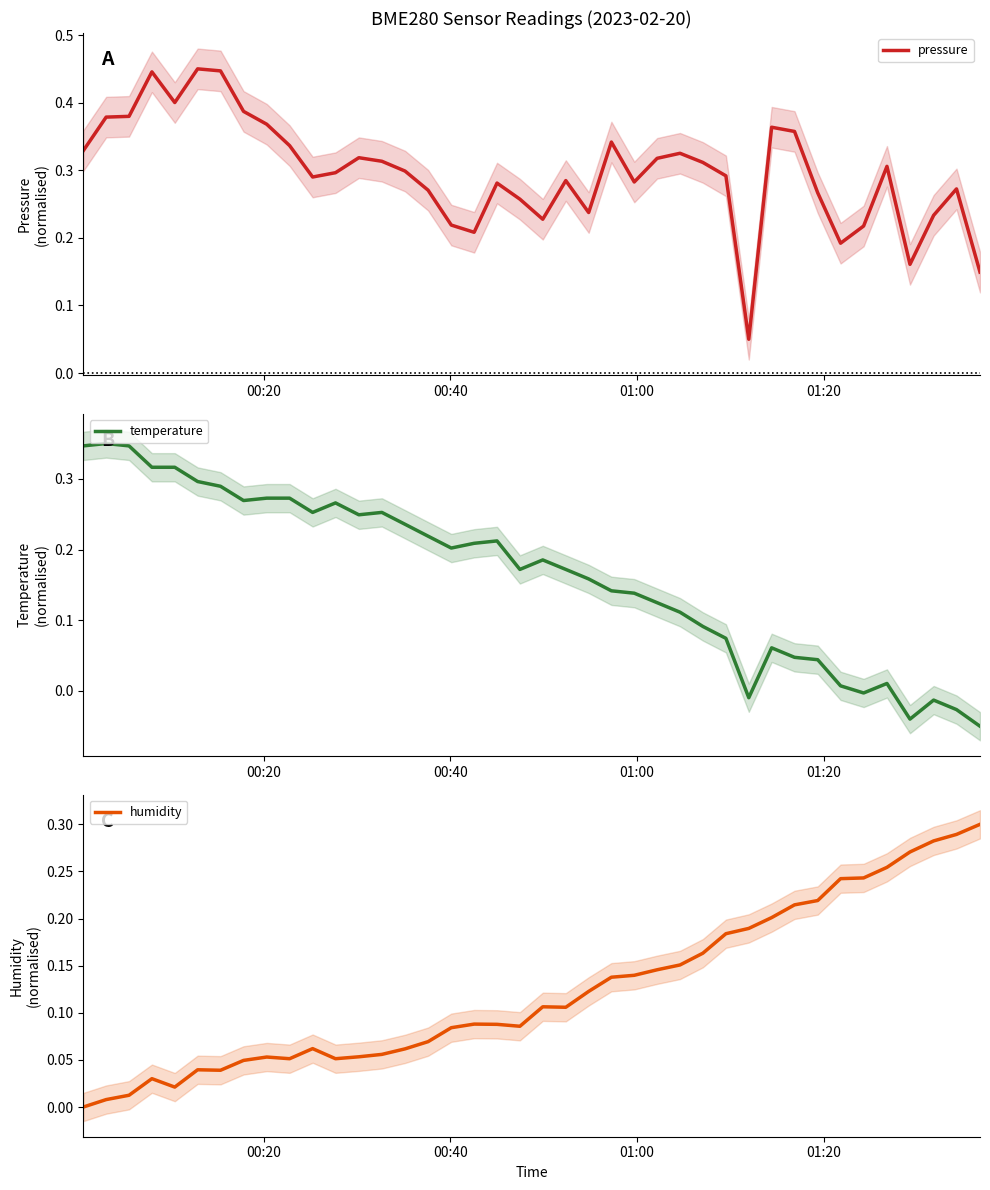

Reading right to left, what are all the values shown in this chart?

pressure: 0.1	0.3	0.2	0.2	0.3	0.2	0.2	0.3	0.4	0.4	0.1	0.3	0.3	0.3	0.3	0.3	0.3	0.2	0.3	0.2	0.3	0.3	0.2	0.2	0.3	0.3	0.3	0.3	0.3	0.3	0.3	0.4	0.4	0.4	0.5	0.4	0.4	0.4	0.4	0.3
temperature: -0.1	-0.0	-0.0	-0.0	0.0	-0.0	0.0	0.0	0.0	0.1	-0.0	0.1	0.1	0.1	0.1	0.1	0.1	0.2	0.2	0.2	0.2	0.2	0.2	0.2	0.2	0.2	0.3	0.2	0.3	0.3	0.3	0.3	0.3	0.3	0.3	0.3	0.3	0.3	0.4	0.3
humidity: 0.3	0.3	0.3	0.3	0.3	0.2	0.2	0.2	0.2	0.2	0.2	0.2	0.2	0.2	0.1	0.1	0.1	0.1	0.1	0.1	0.1	0.1	0.1	0.1	0.1	0.1	0.1	0.1	0.1	0.1	0.1	0.1	0.0	0.0	0.0	0.0	0.0	0.0	0.0	0.0